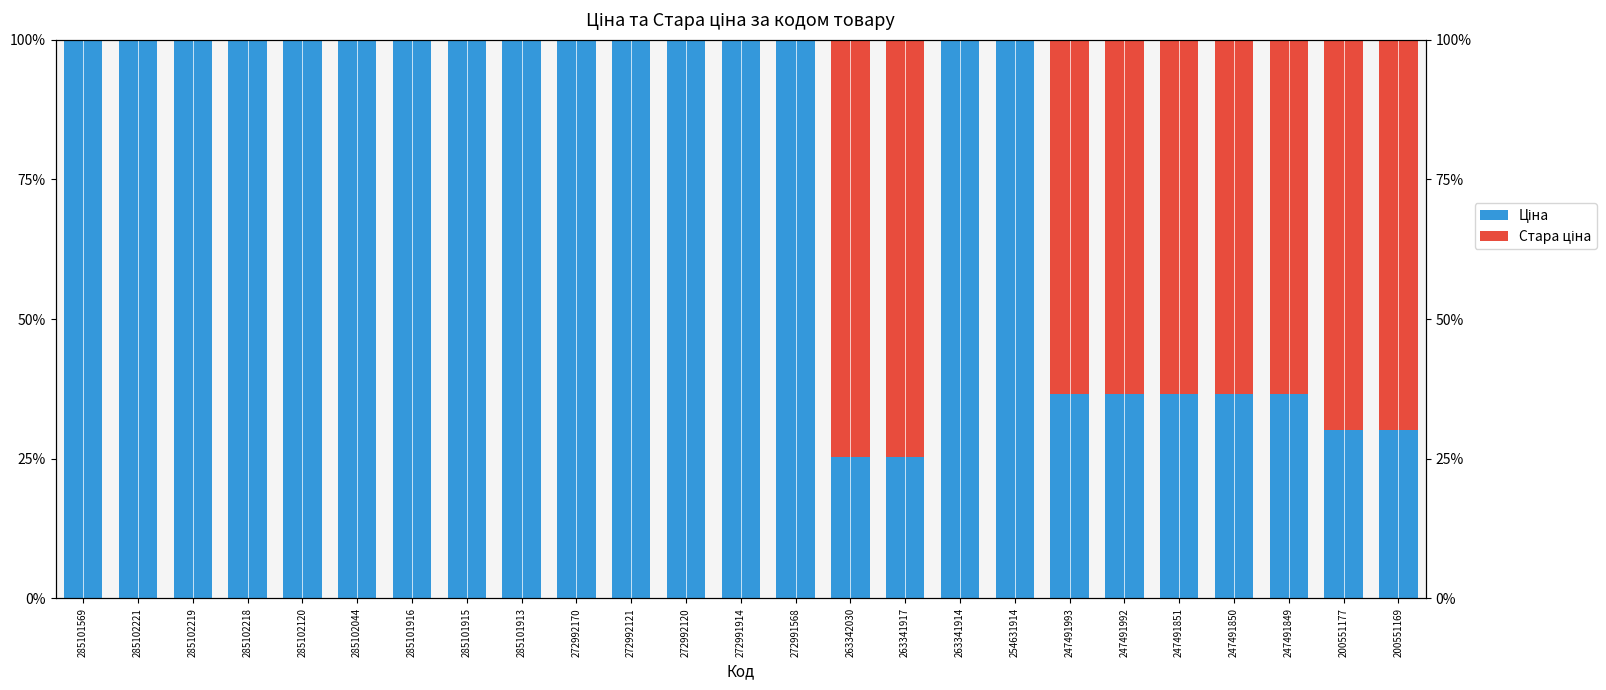

Is it true that Стара ціна equals -38.6 at 272992120?

False